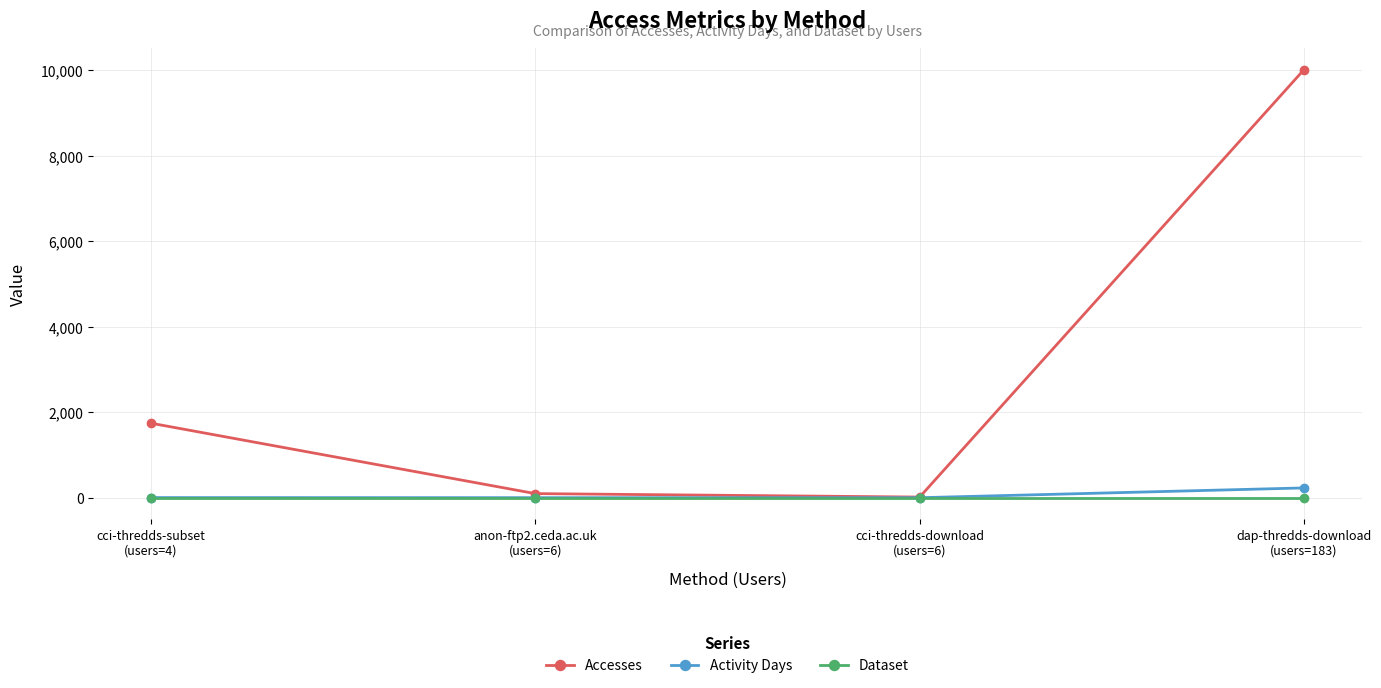

What is the highest value of the Activity Days series?

235